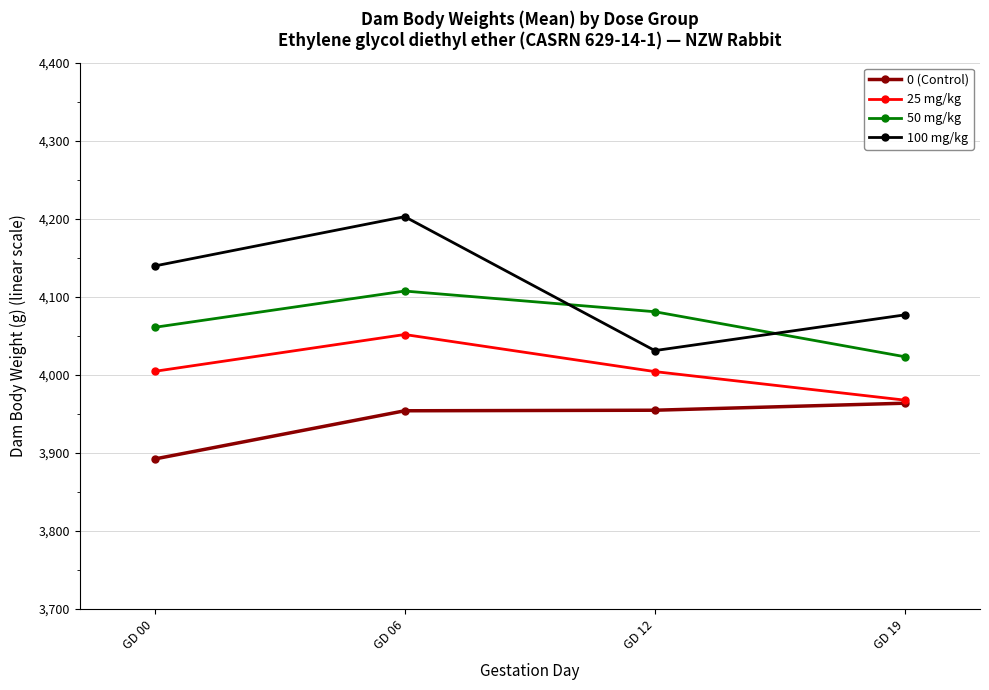

Which series has the largest range (max minus min)?

100 mg/kg